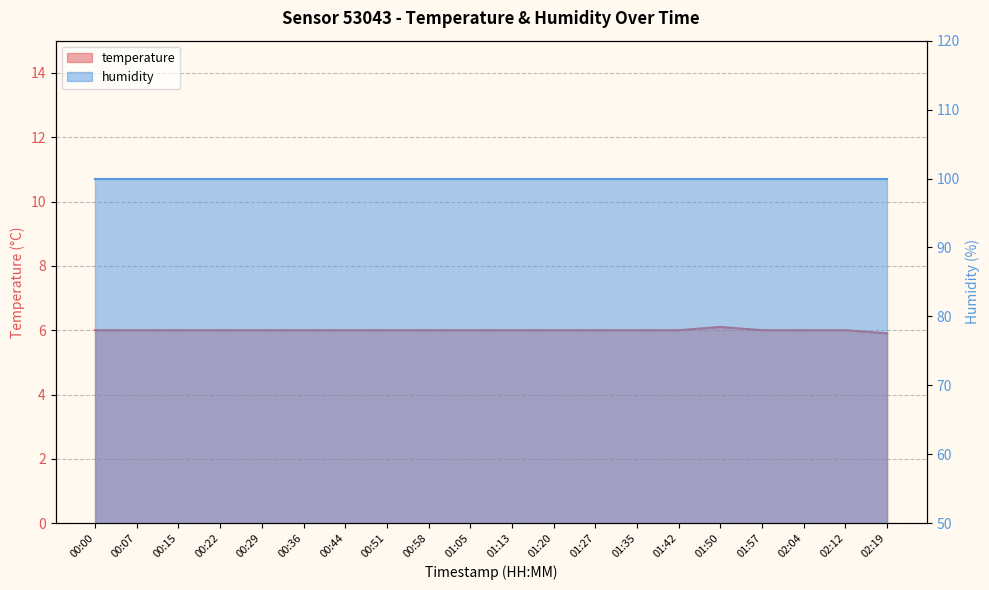

Where does the data first go above 6?

01:50